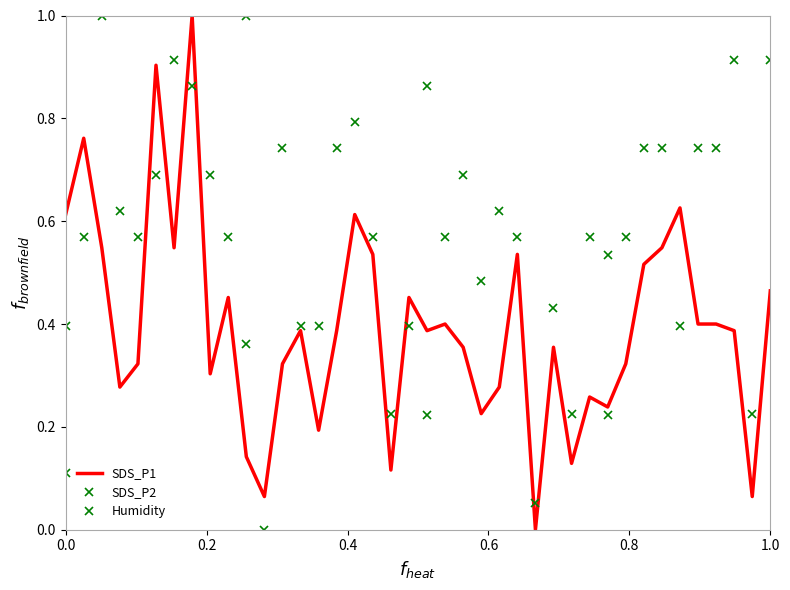

List the series in order of their peak value, highest first.

SDS_P1, SDS_P2